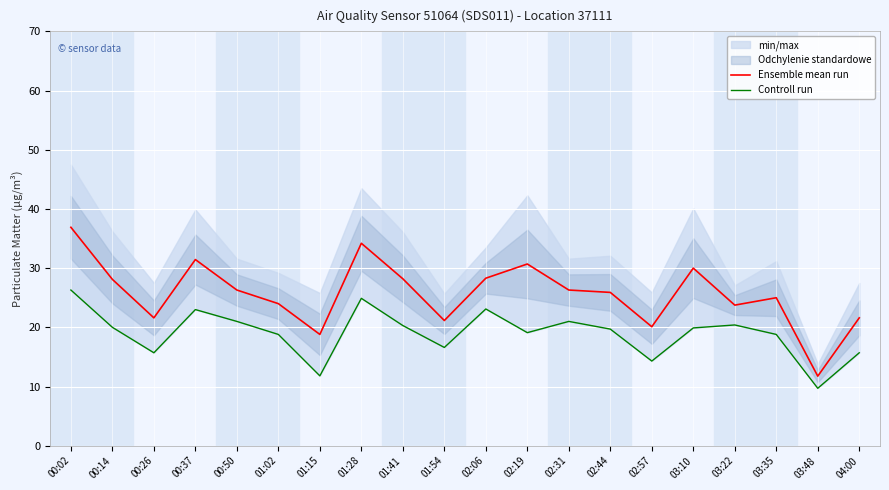

At which label does Ensemble mean run reach its minimum?

03:48